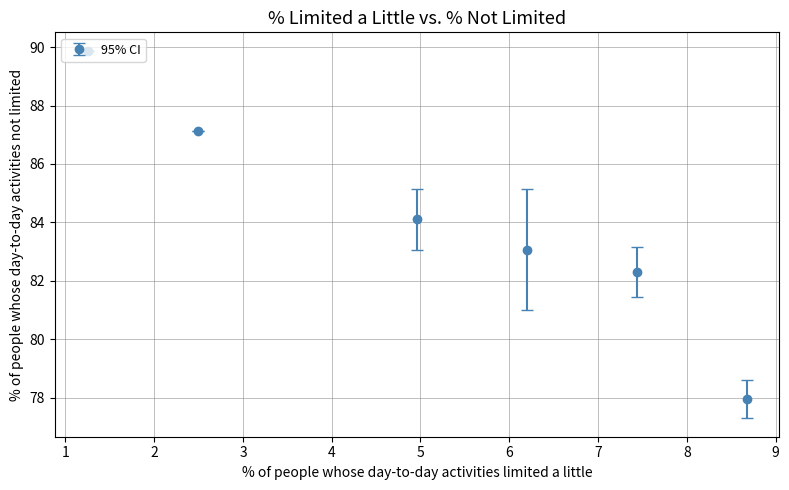

What is the value of the 6th point from the left?

78.0